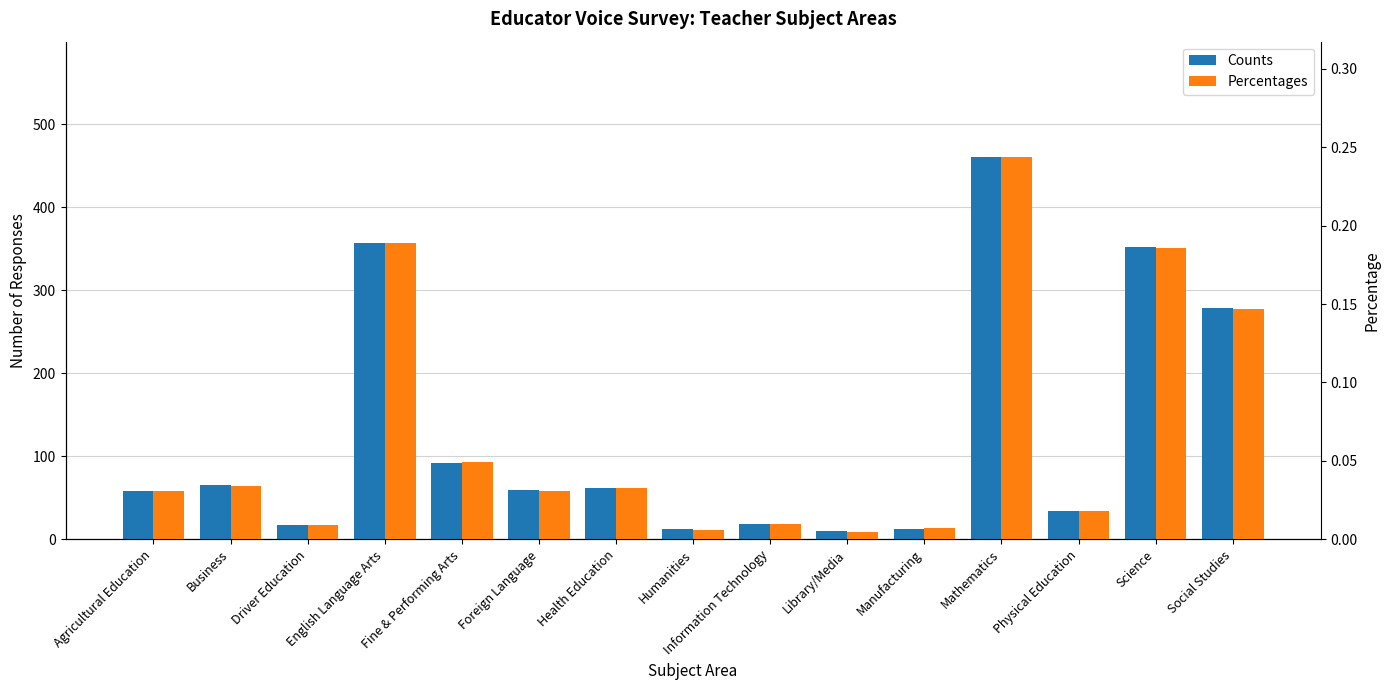

What is the spread (max minus min) of values at English Language Arts?

356.8